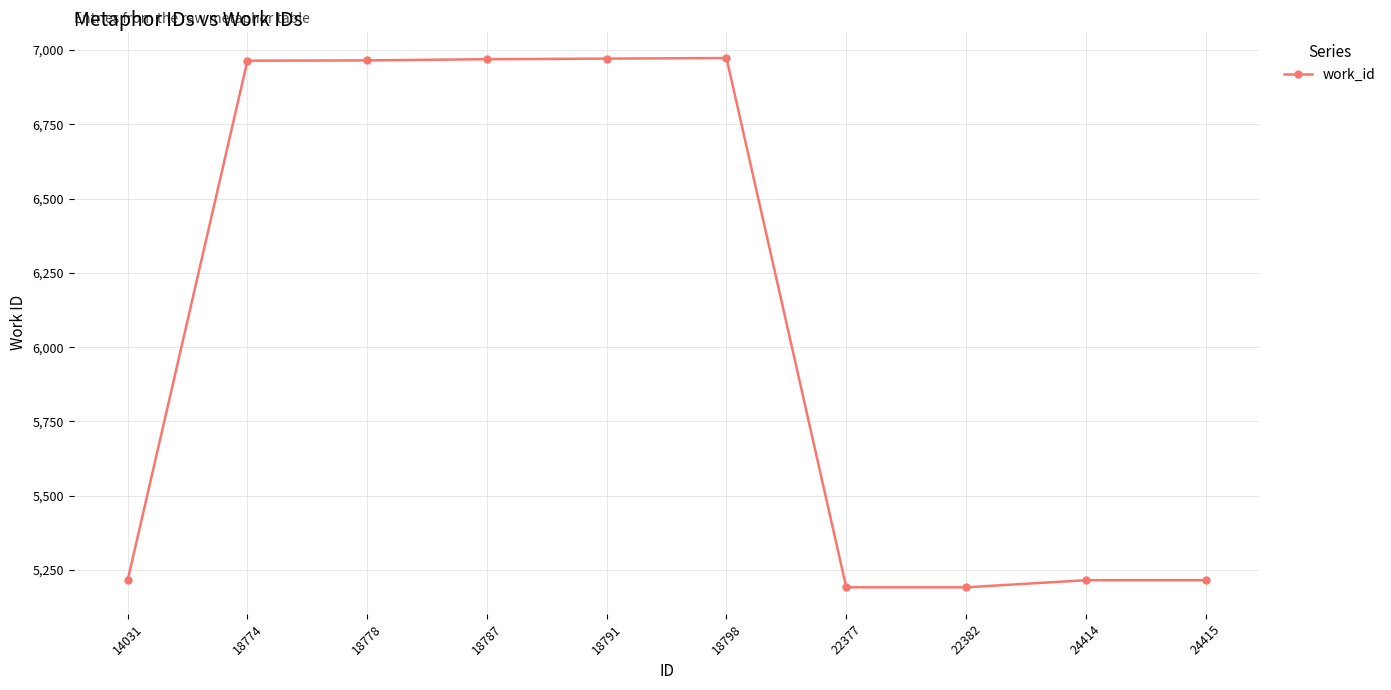

What is the difference between the maximum and minimum values?

1781